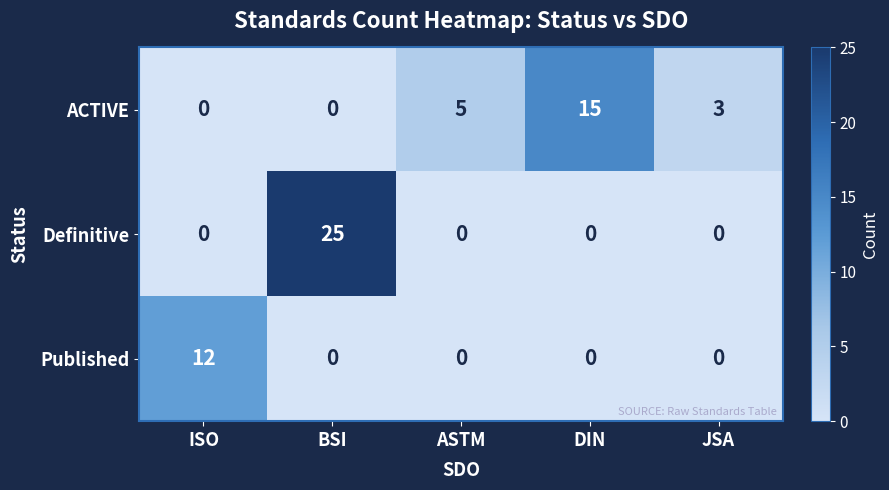

List the series in order of their overall mean, lowest first.

Published, ACTIVE, Definitive